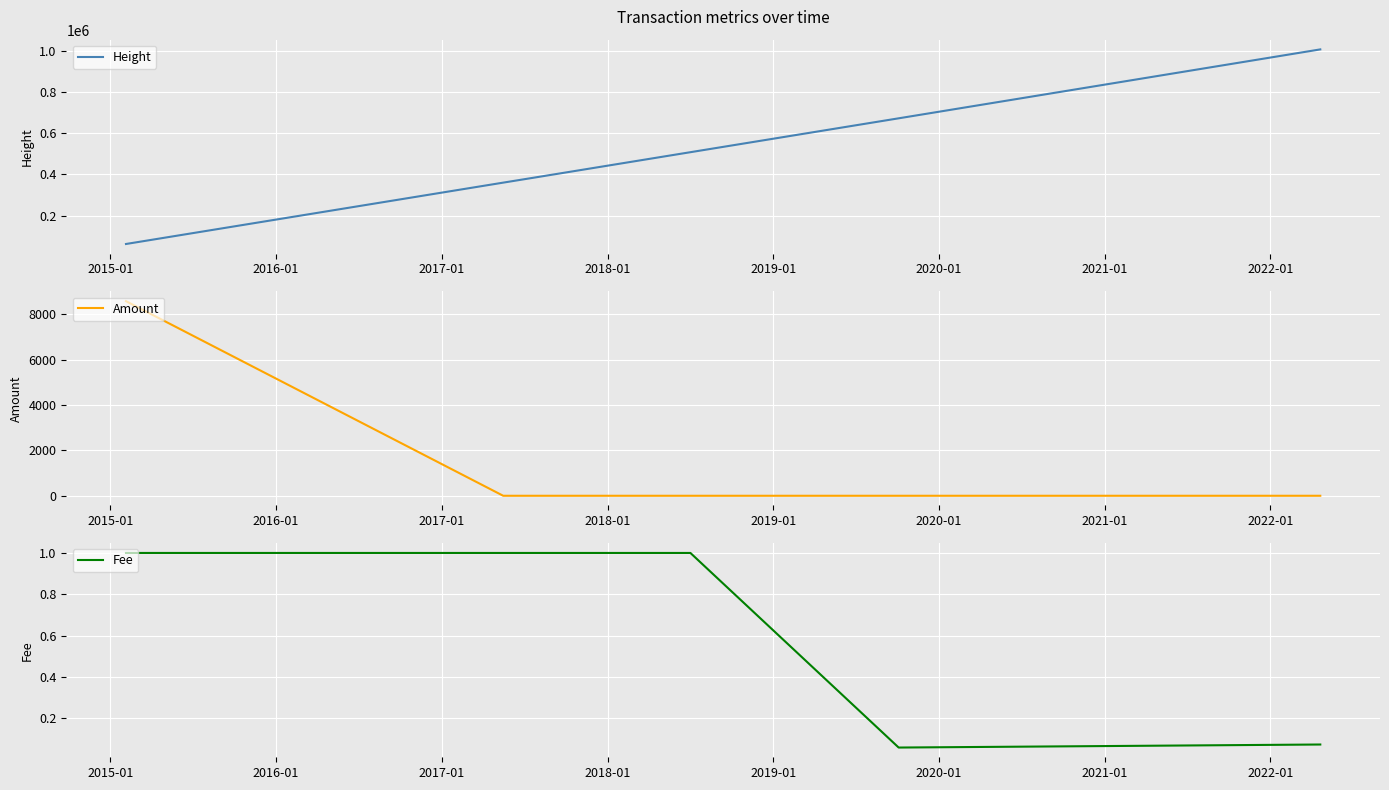

What are all the series names shown in the legend?

Height, Amount, Fee